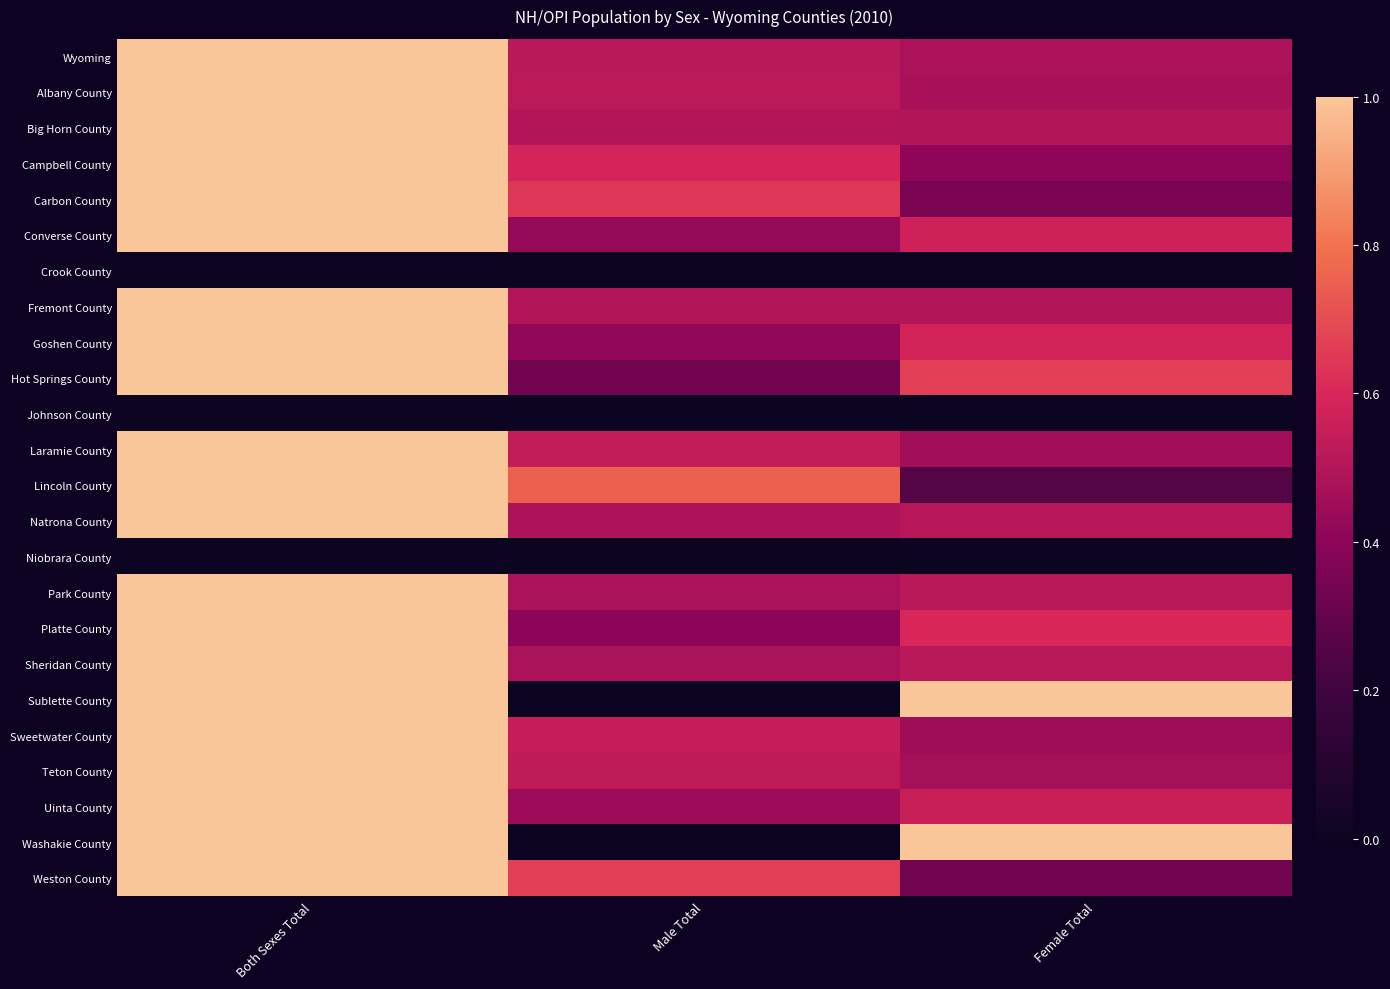

What is the difference between the highest and lowest values at Both Sexes Total?

1.0